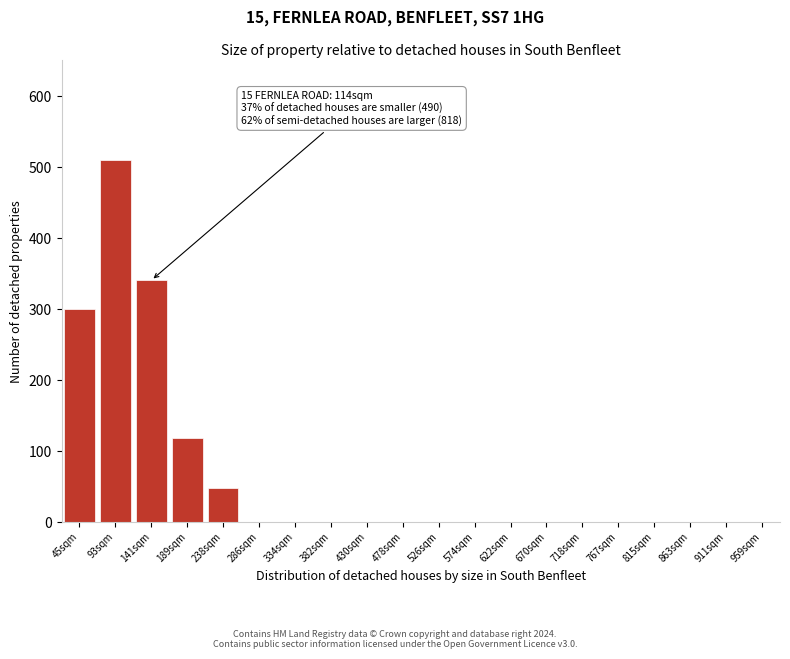

Reading left to right, transcribe all the data shown in this chart.

45sqm=300	93sqm=510	141sqm=340	189sqm=118	238sqm=47	286sqm=0	334sqm=0	382sqm=0	430sqm=0	478sqm=0	526sqm=0	574sqm=0	622sqm=0	670sqm=0	718sqm=0	767sqm=0	815sqm=0	863sqm=0	911sqm=0	959sqm=0